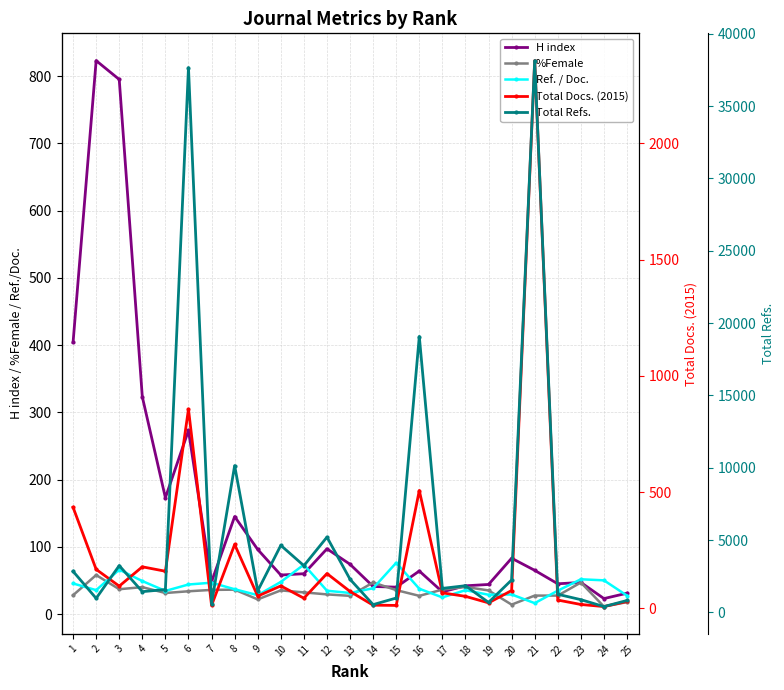

Rank the categories by Total Refs. value from lowest to highest.

24, 14, 7, 19, 25, 23, 2, 15, 22, 4, 9, 5, 17, 18, 20, 13, 1, 11, 3, 10, 12, 8, 16, 6, 21